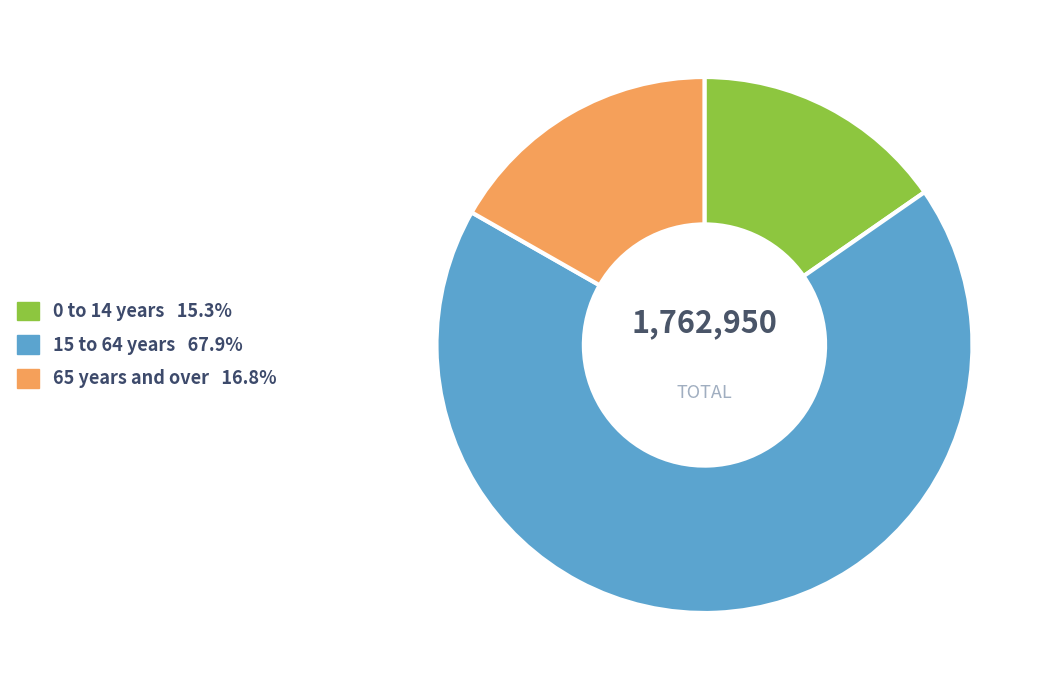

Is the sum of 65 years and over and 15 to 64 years greater than half?

Yes